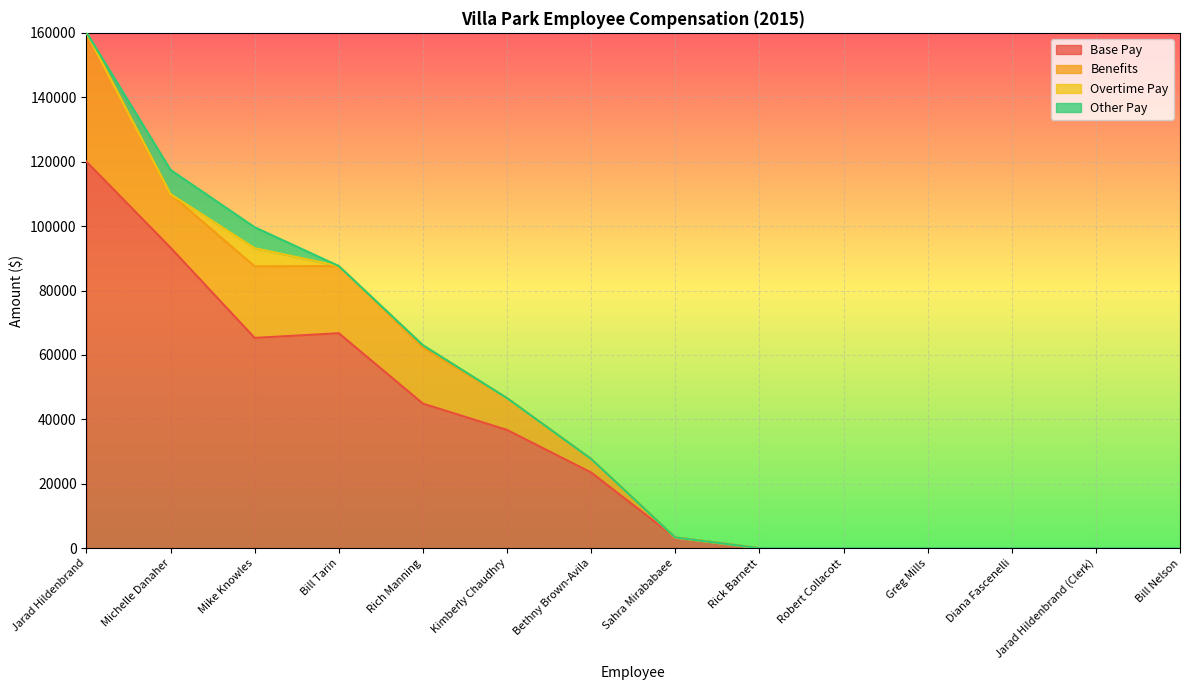

At which category is the sum across all series the highest?

Jarad Hildenbrand